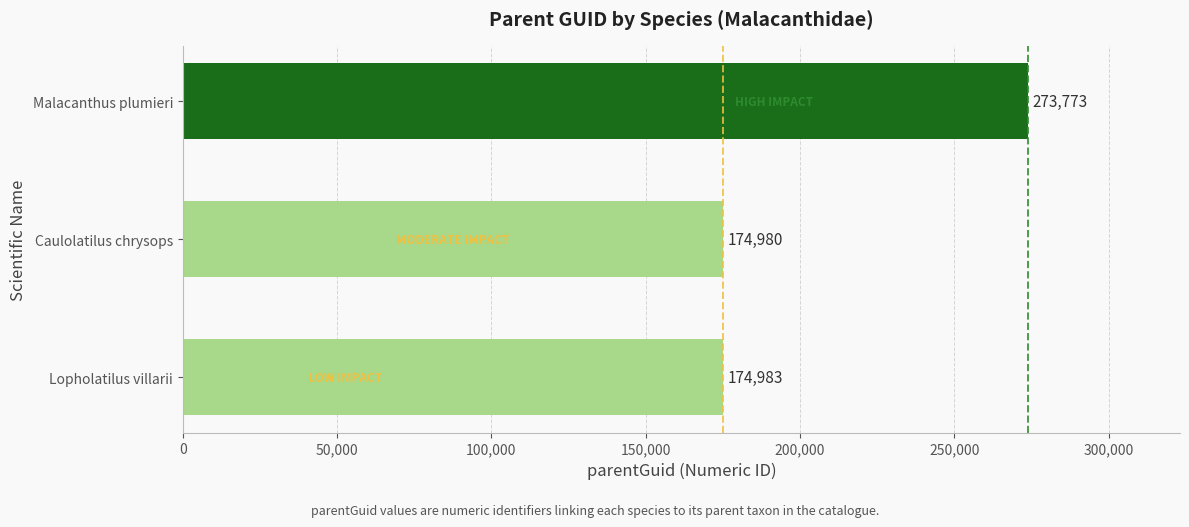

Reading top to bottom, transcribe all the data shown in this chart.

Malacanthus plumieri=273773	Caulolatilus chrysops=174980	Lopholatilus villarii=174983